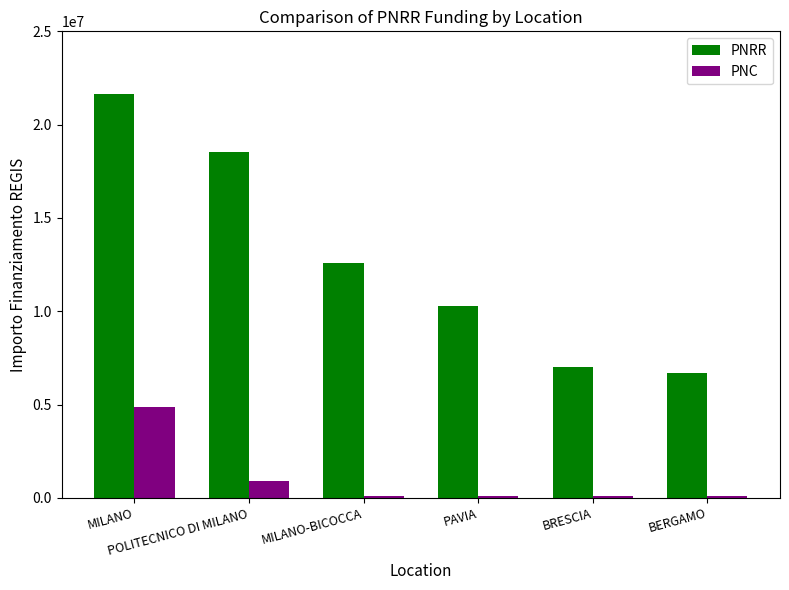

Are the bars grouped side by side (vs. stacked)?

Yes